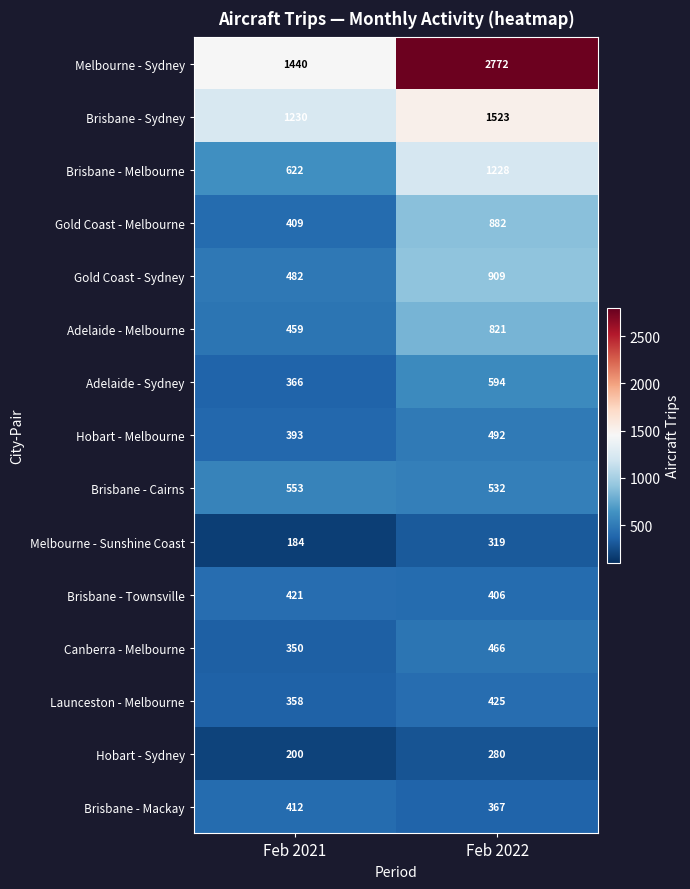

The value of Melbourne - Sydney at Feb 2021 is 1440. True or false?

True